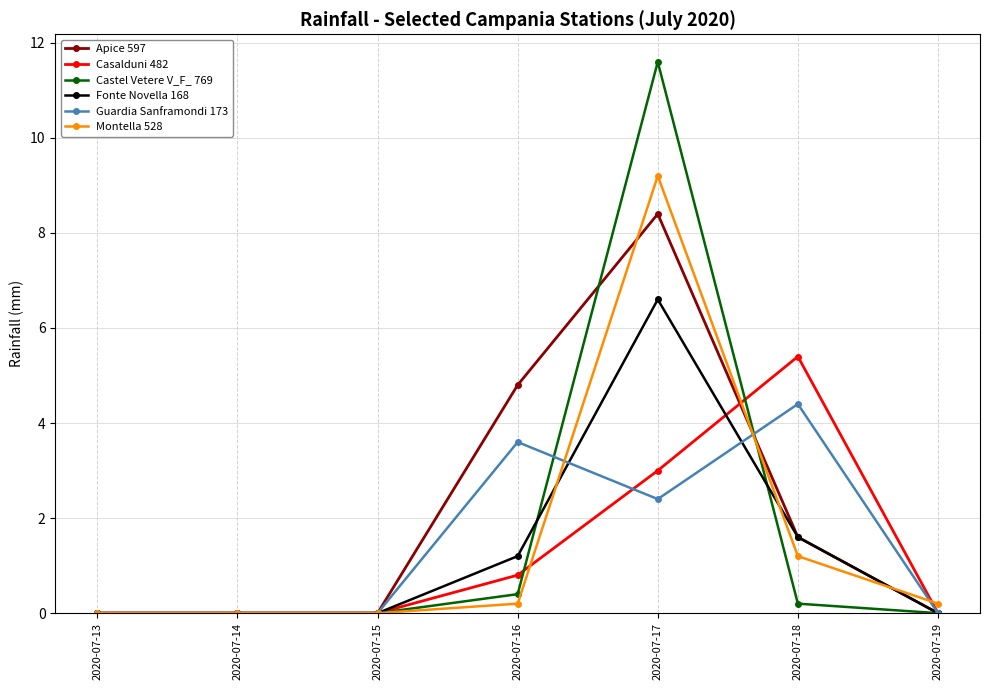

Rank the series by their maximum value, from highest to lowest.

Castel Vetere V_F_ 769, Montella 528, Apice 597, Fonte Novella 168, Casalduni 482, Guardia Sanframondi 173